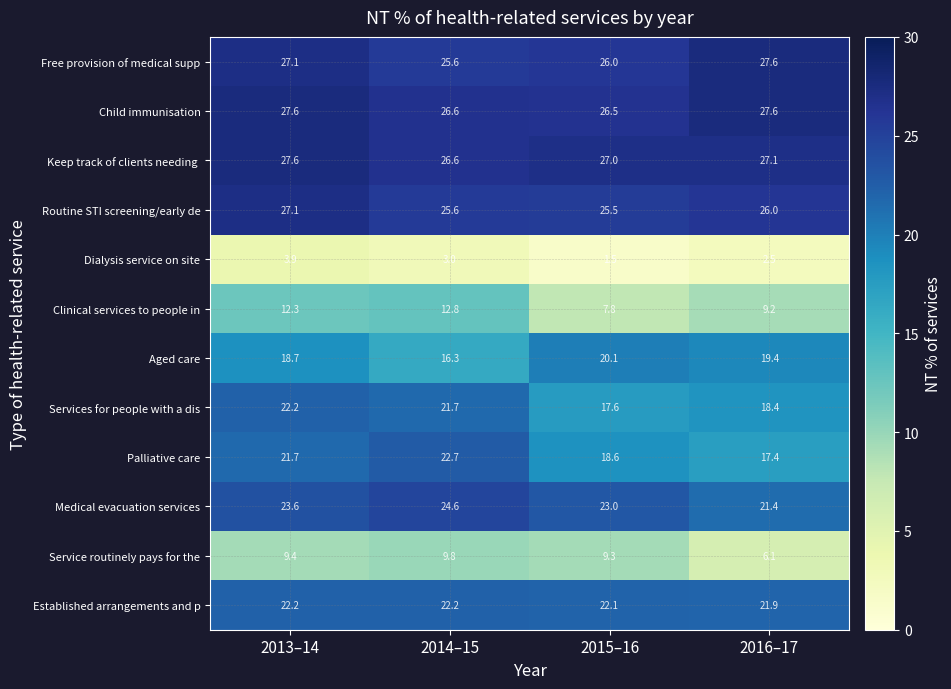

What is the smallest value displayed?

1.5